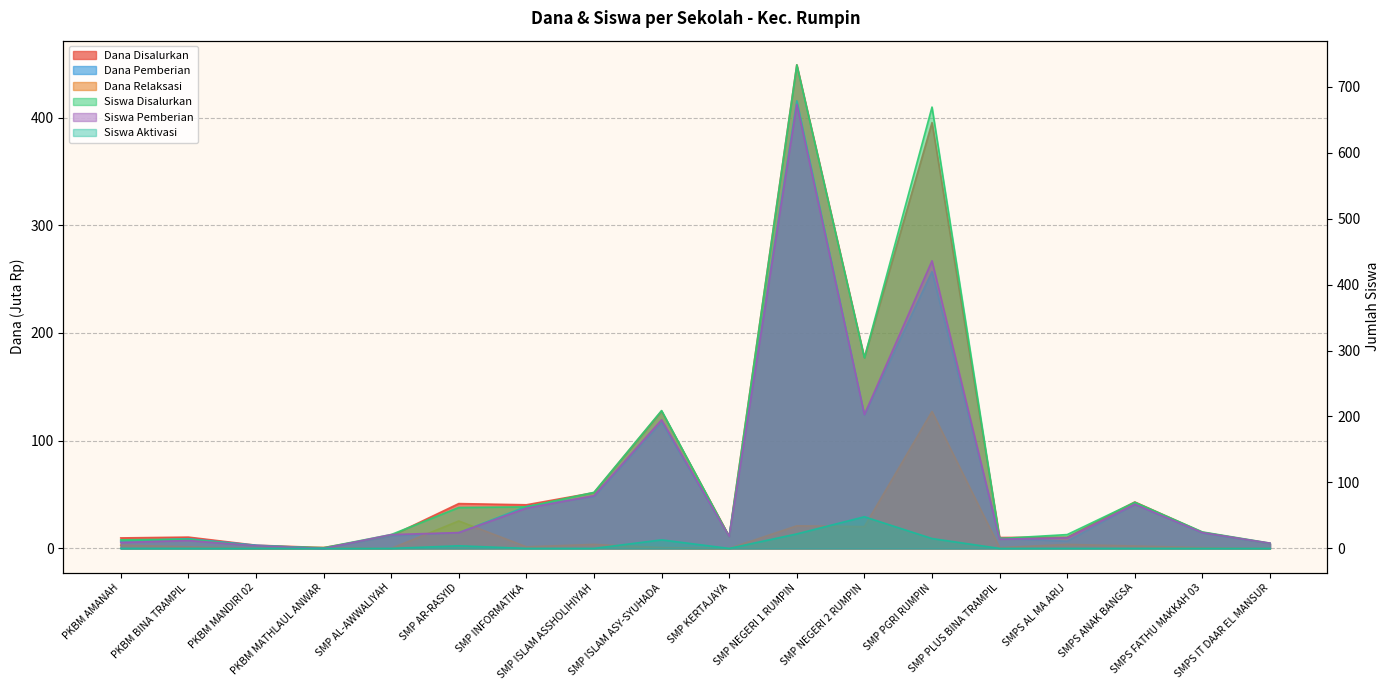

What is the label of the 3rd point from the right?

SMPS ANAK BANGSA